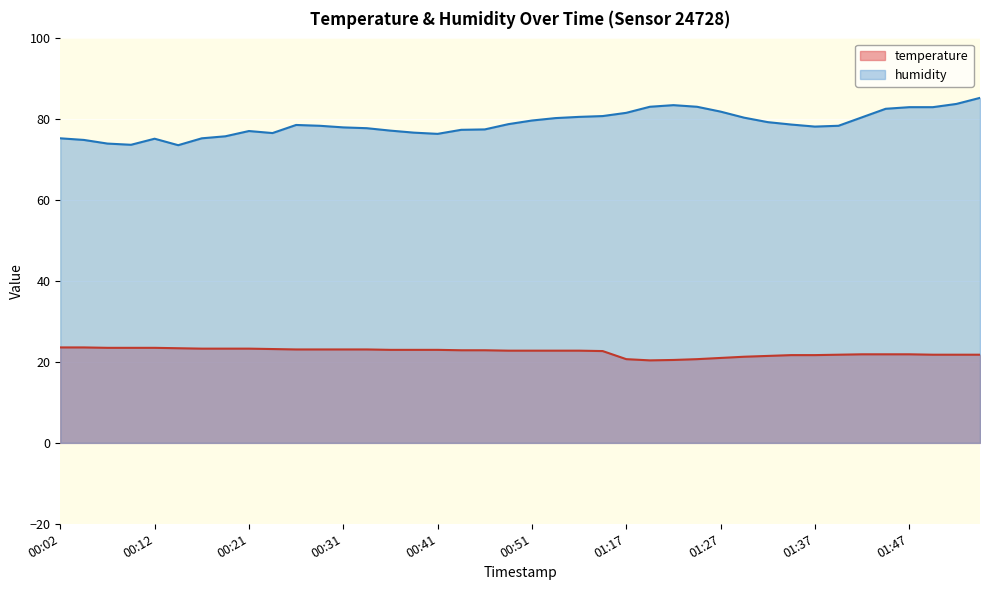

What is the spread (max minus min) of values at 00:34?

54.7